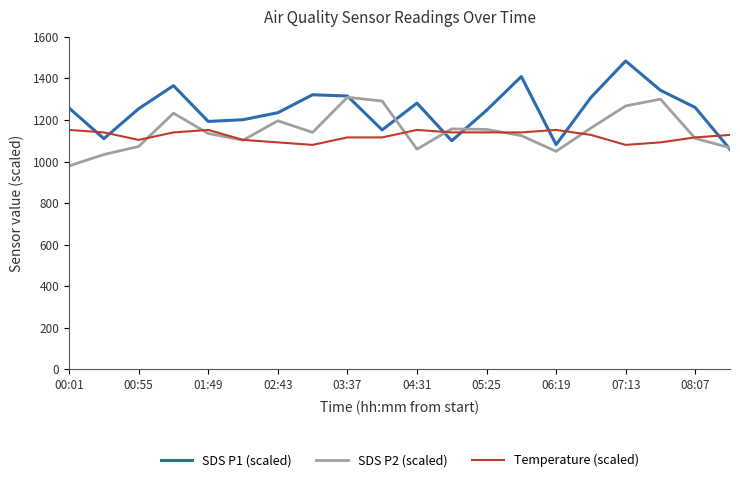

What are all the series names shown in the legend?

SDS P1 (scaled), SDS P2 (scaled), Temperature (scaled)